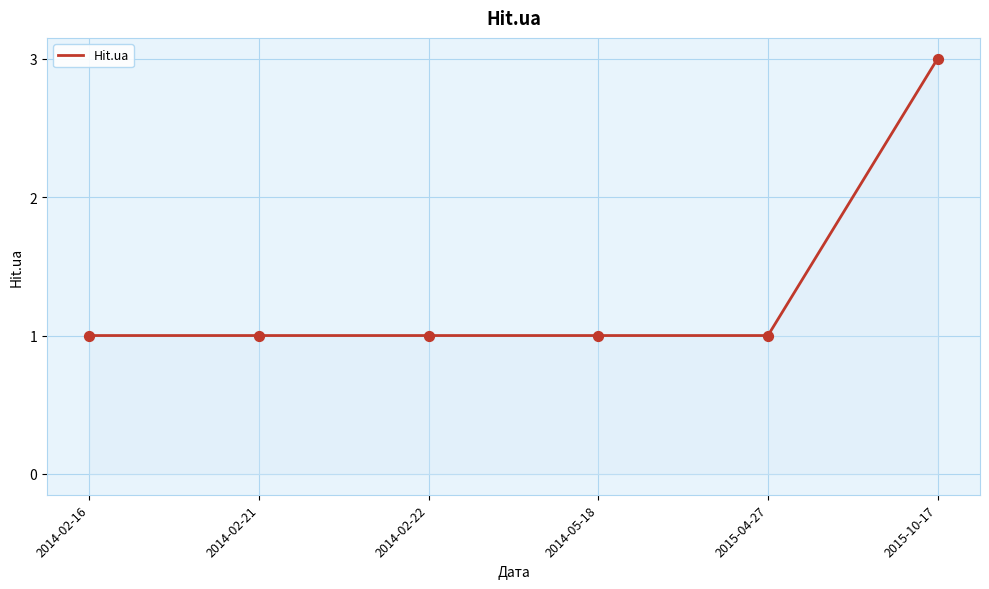

What is the ratio of the value at 2015-10-17 to the value at 2015-04-27?

3.0